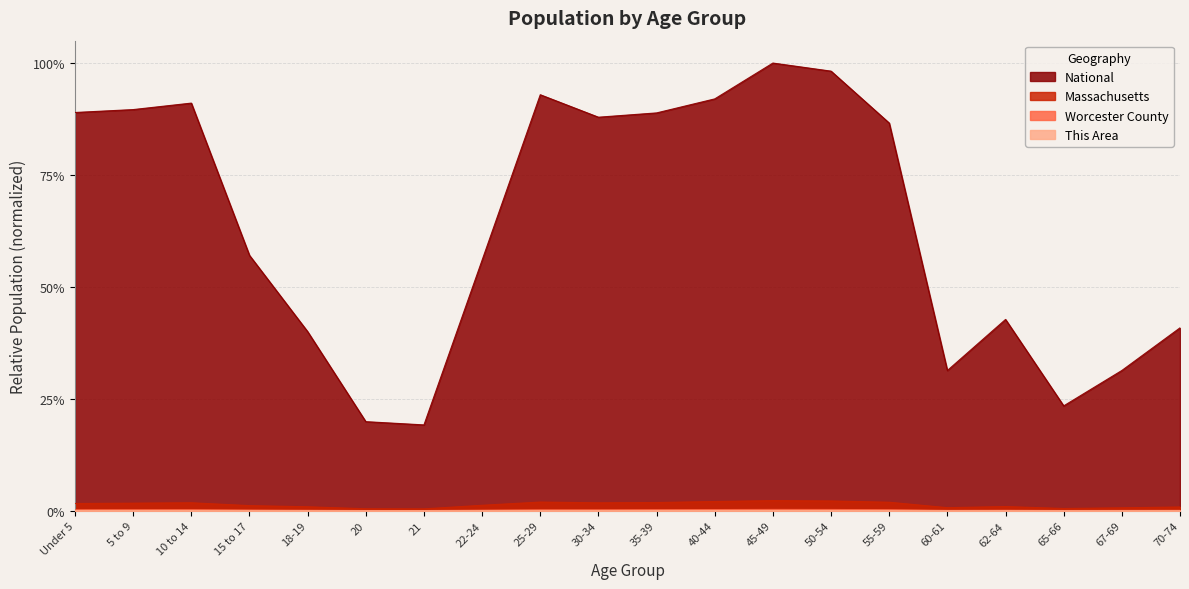

What is the maximum value for National?

1.0